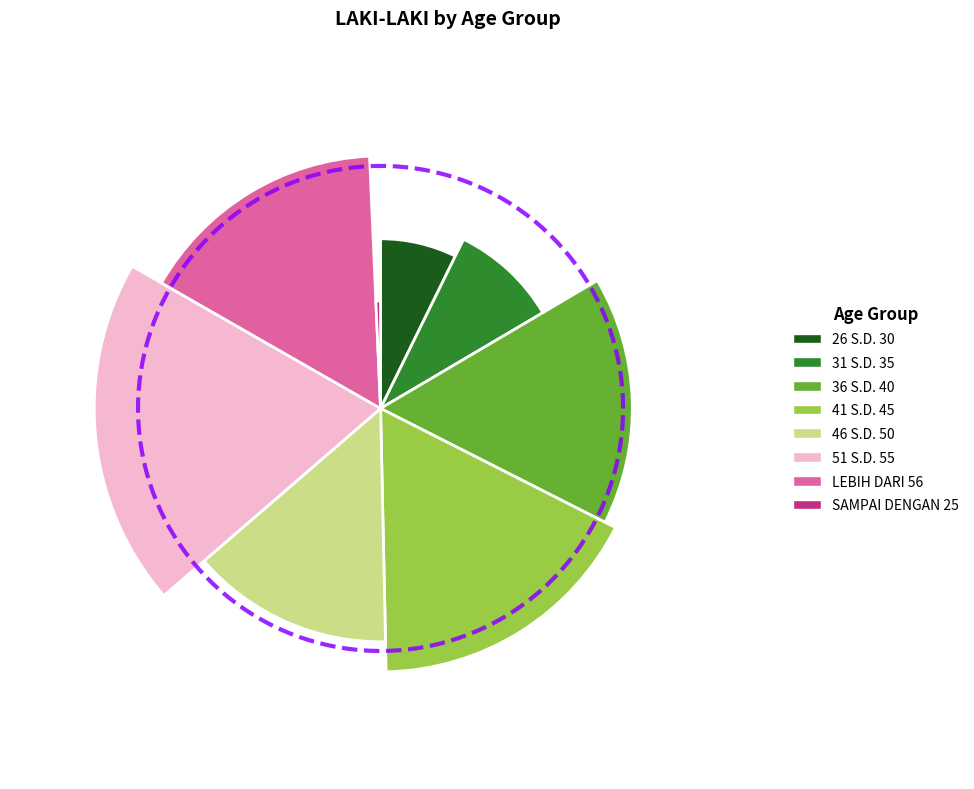

What percentage do 41 S.D. 45 and SAMPAI DENGAN 25 together represent?

17.9%